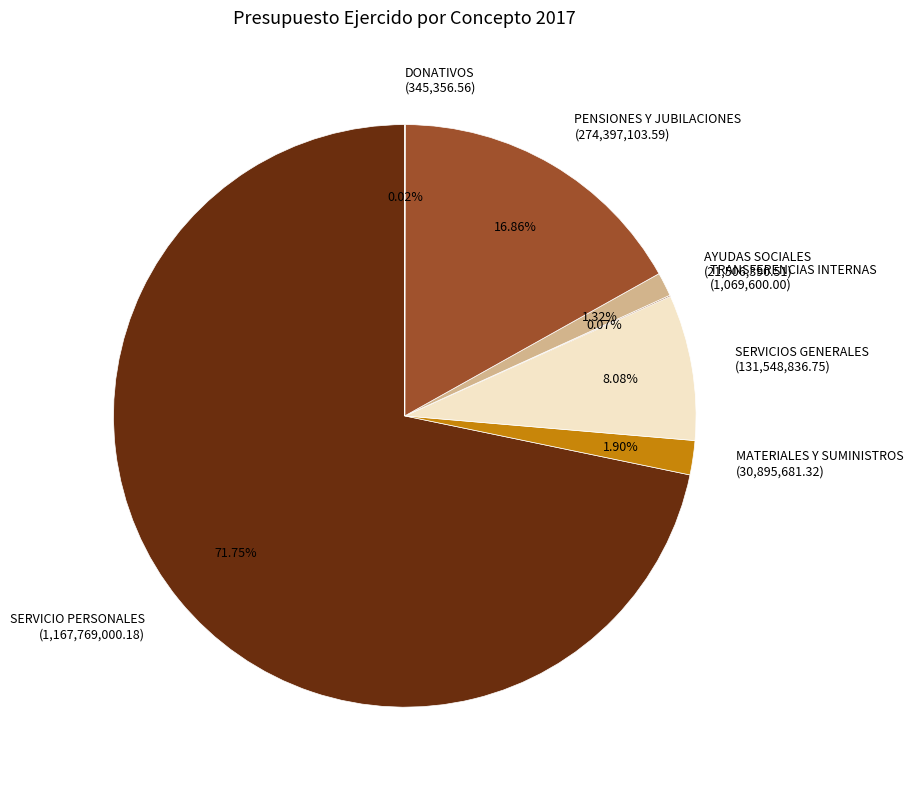

To the nearest percent, what percentage of the pie is MATERIALES Y SUMINISTROS?

2%